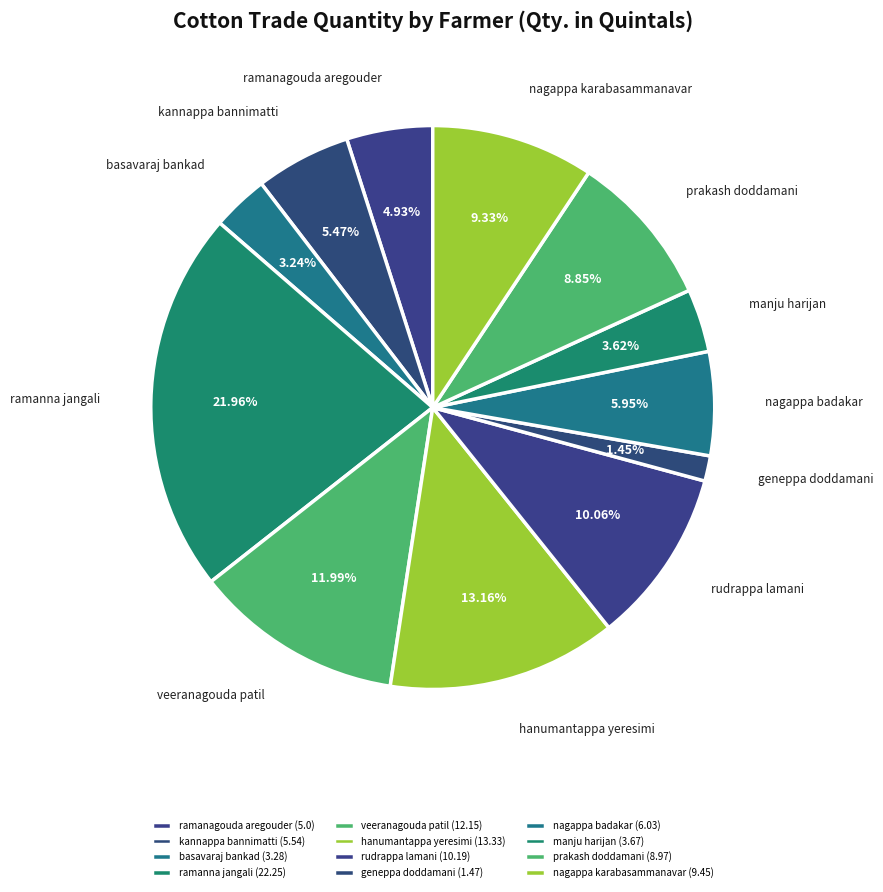

Do rudrappa lamani and hanumantappa yeresimi together represent more than half of the pie?

No